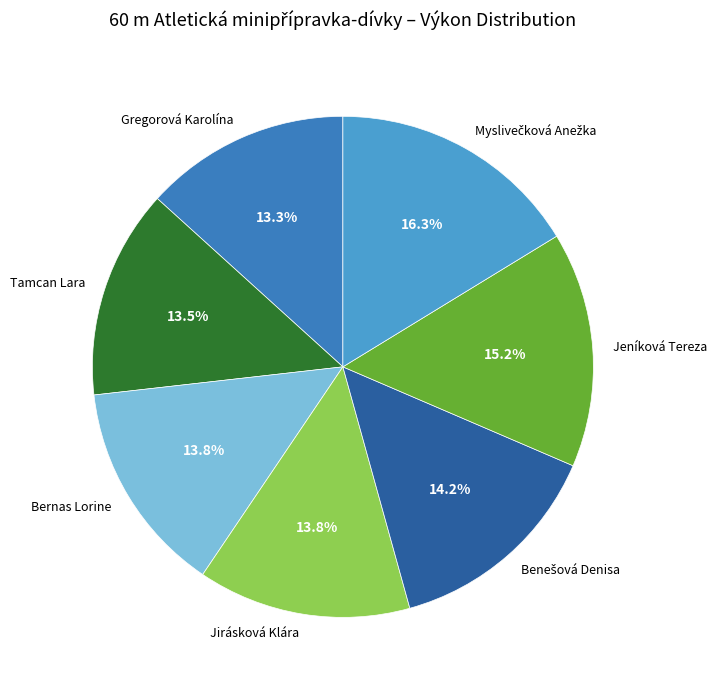

What is the ratio of the value at Jeníková Tereza to the value at Jirásková Klára?

1.1